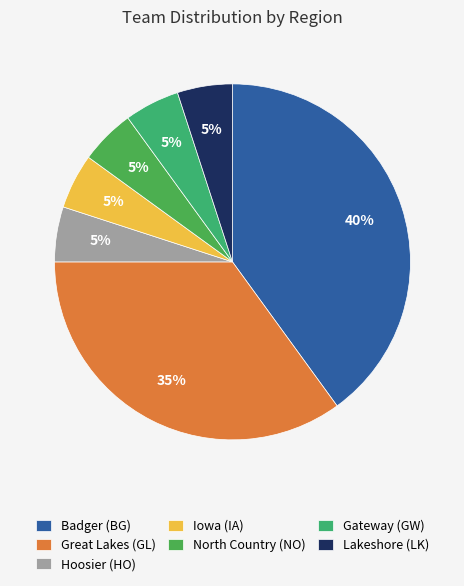

Does Iowa (IA) account for over 50% of the chart?

No